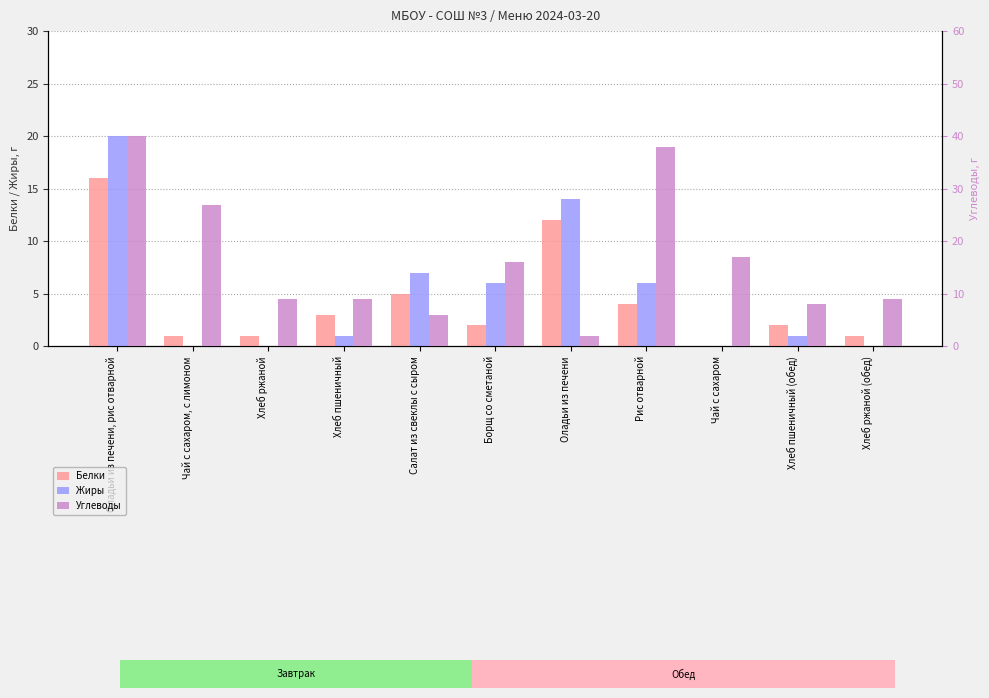

Are the bars horizontal?

No